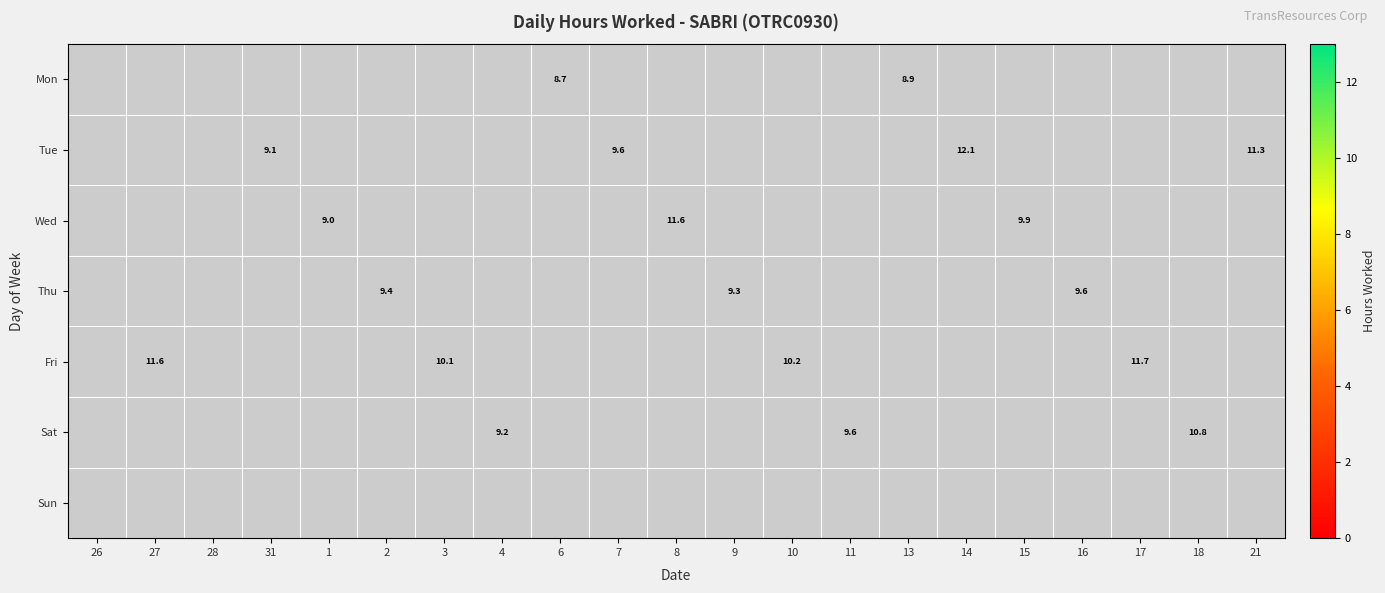

The Thu series shows 3.6 at 16. True or false?

False